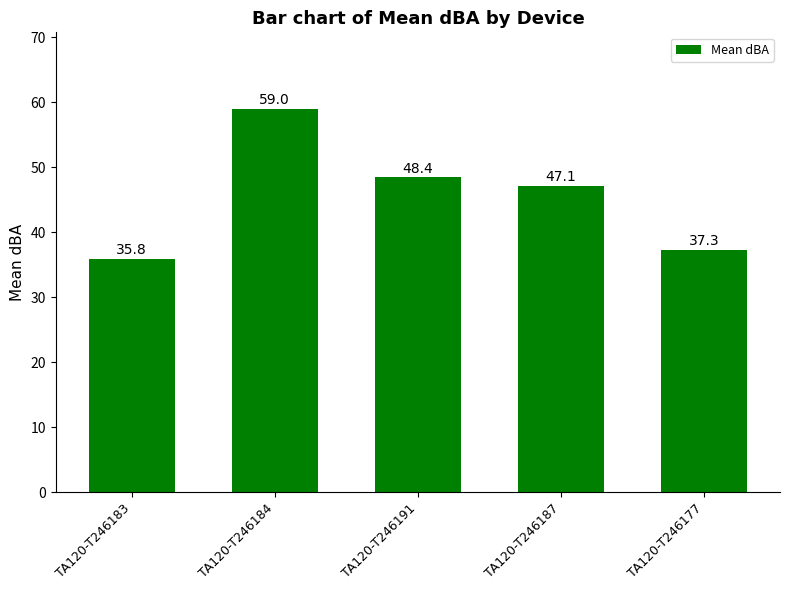

What is the value of the 5th bar from the left?

37.3